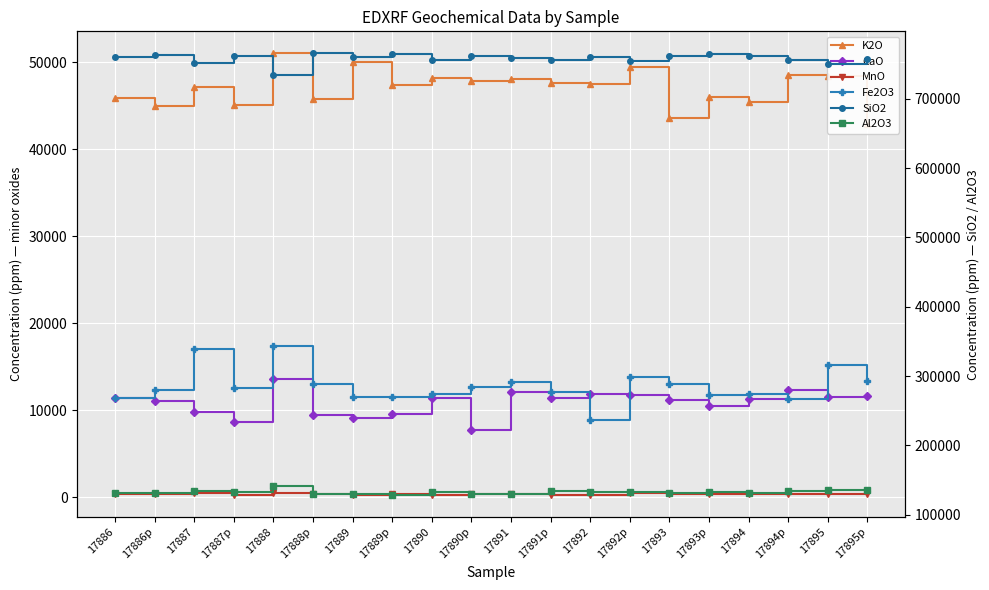

Is this an area chart (filled region under the line)?

No